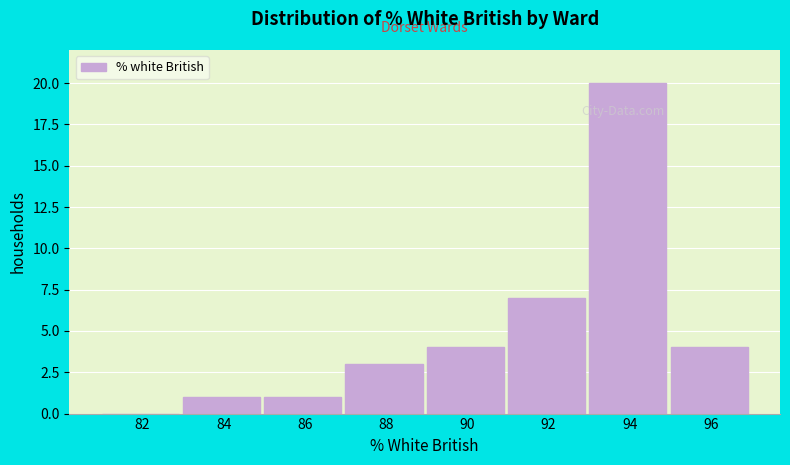

Reading left to right, what are all the values shown in this chart?

82=0	84=1	86=1	88=3	90=4	92=7	94=20	96=4